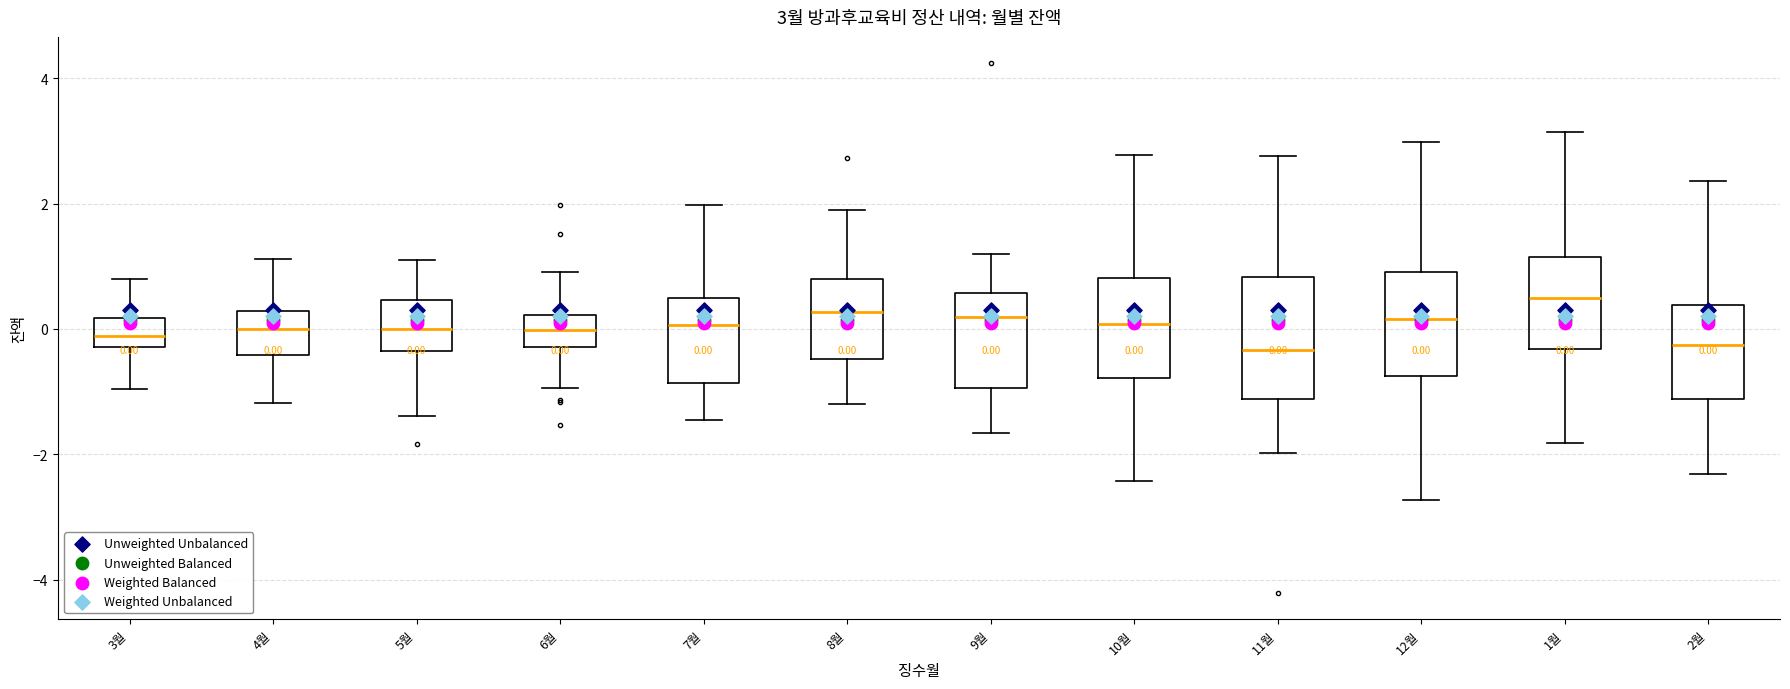

Which box is the tallest, from its lower edge to its upper edge?

11월